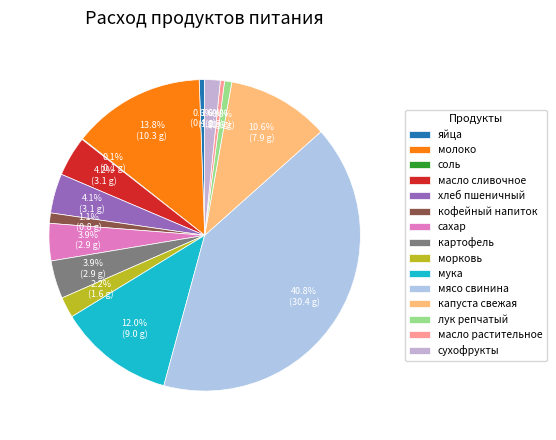

Which has a higher value, сухофрукты or сахар?

сахар